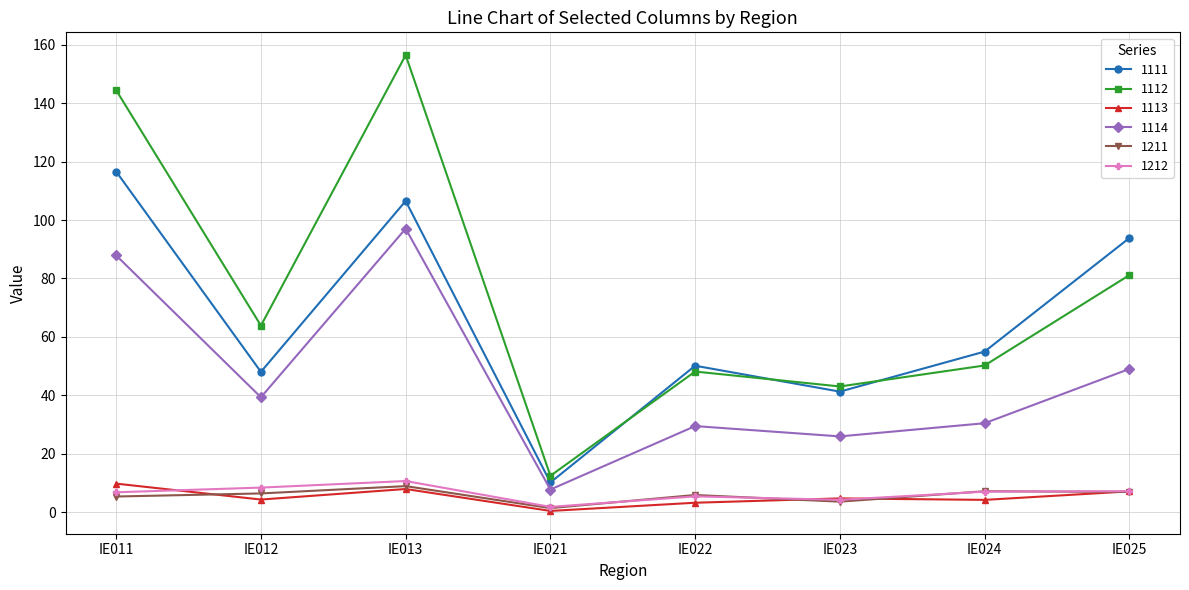

What is the value of the 1212 point at the 6th from the left?

4.3